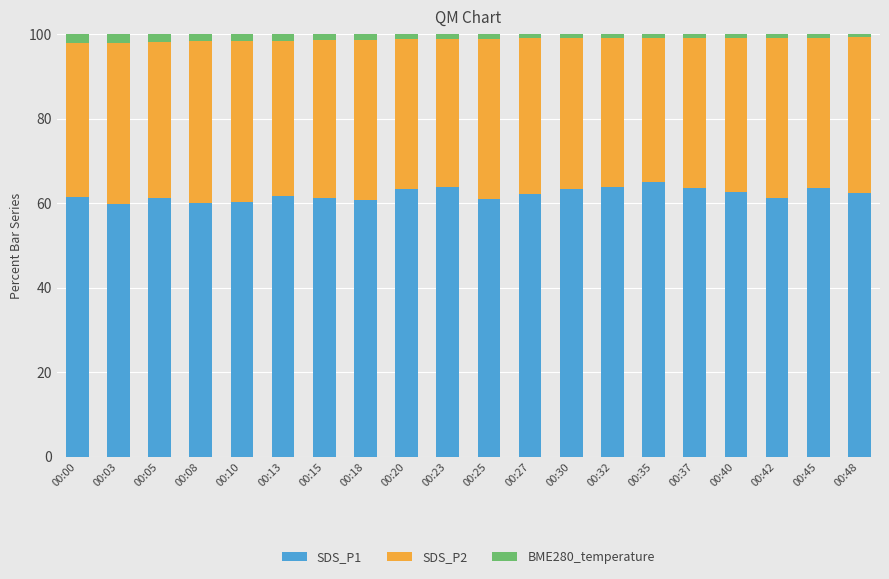

What is the difference between the maximum and minimum values in the SDS_P1 series?

5.2